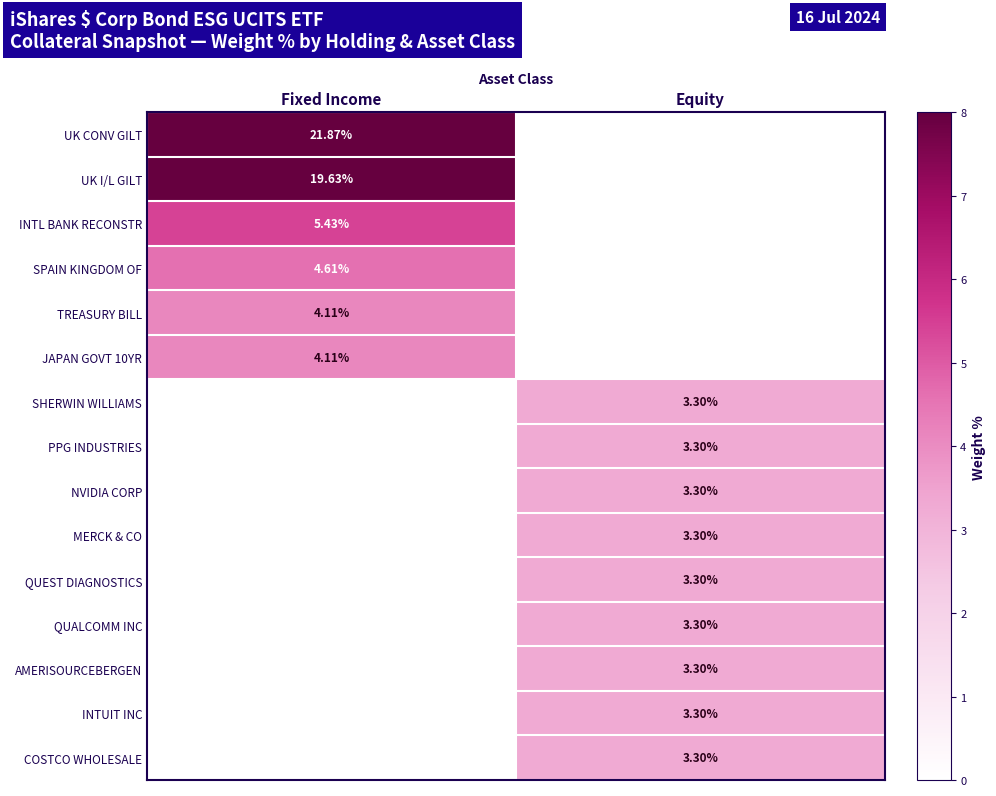

Is it true that INTL BANK RECONSTR equals 2.9 at Equity?

False